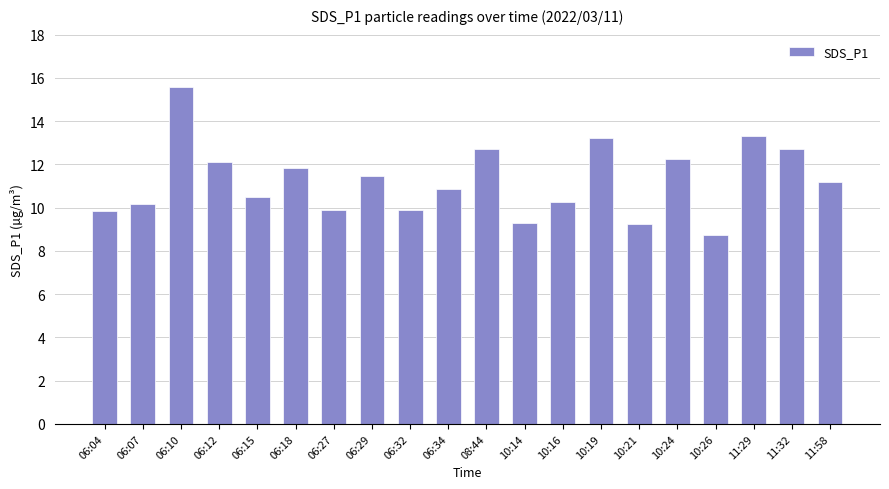

What is the change in value from 06:12 to 10:16?

-1.8